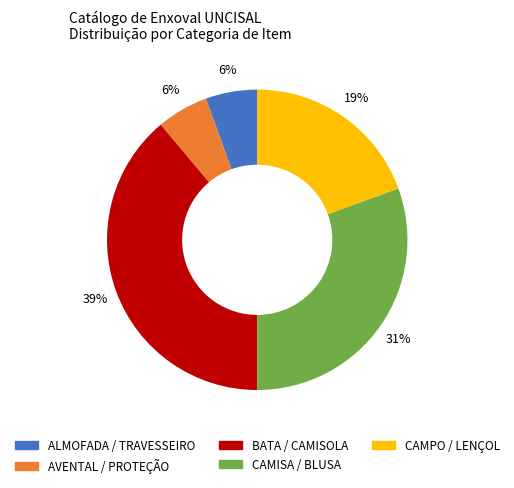

Is there a majority slice in this chart?

No